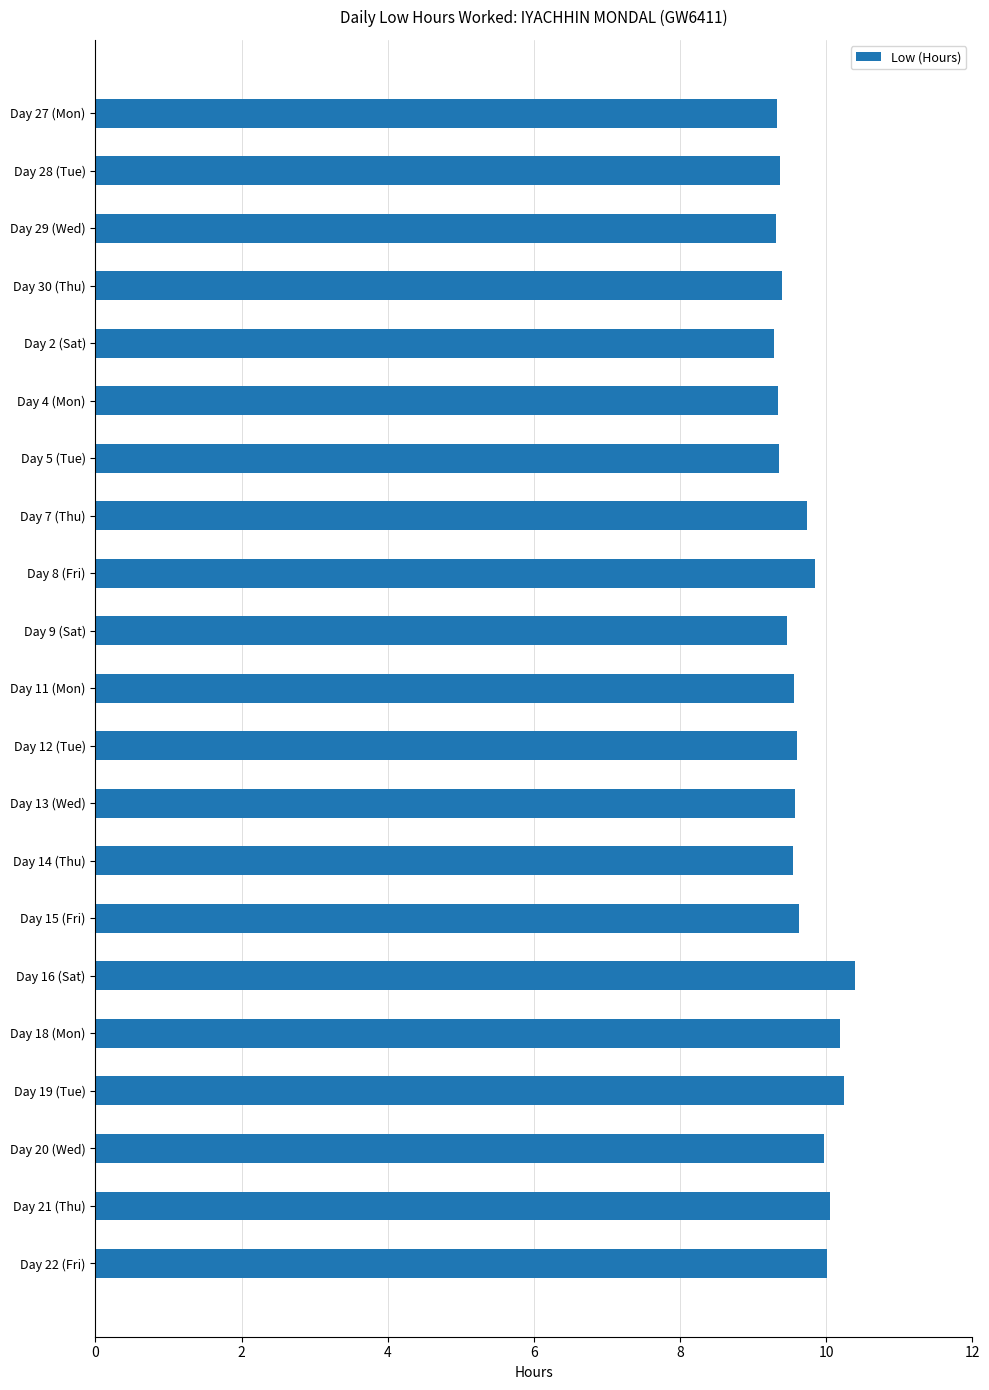

What is the minimum value shown in the chart?

9.3